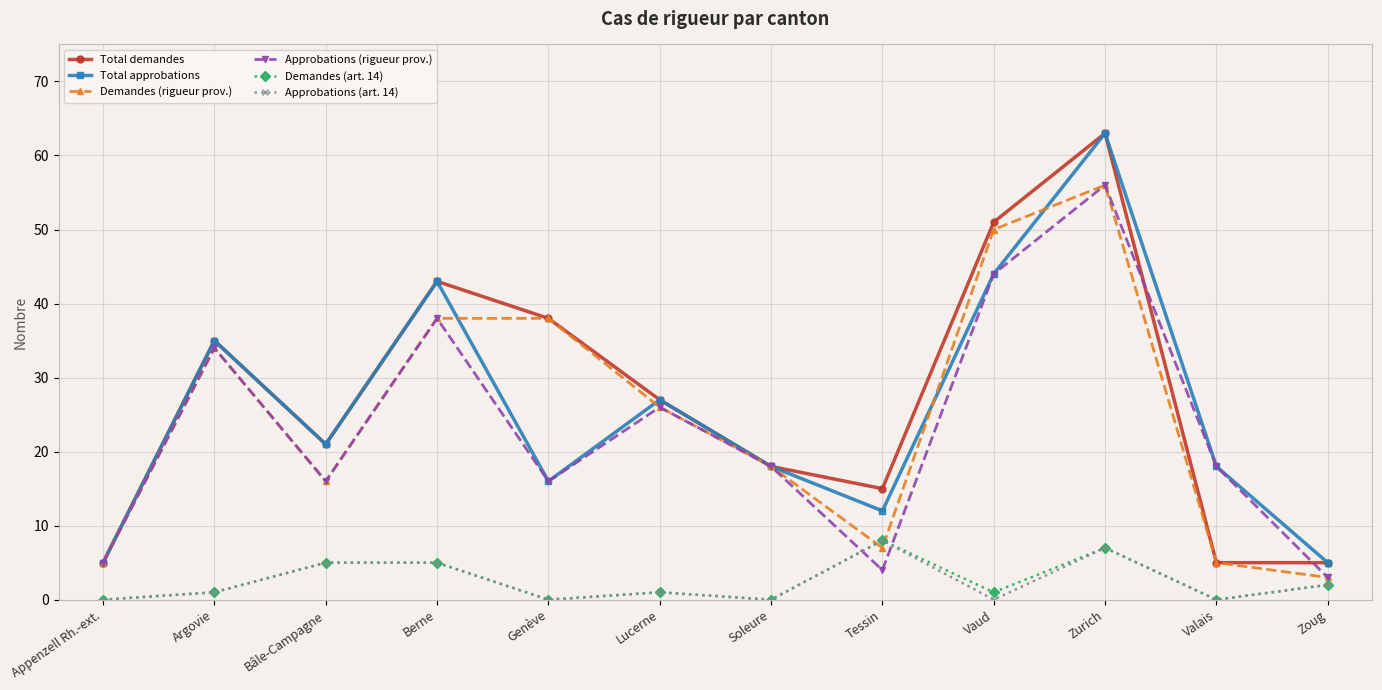

The Approbations (art. 14) series shows 4 at Genève. True or false?

False